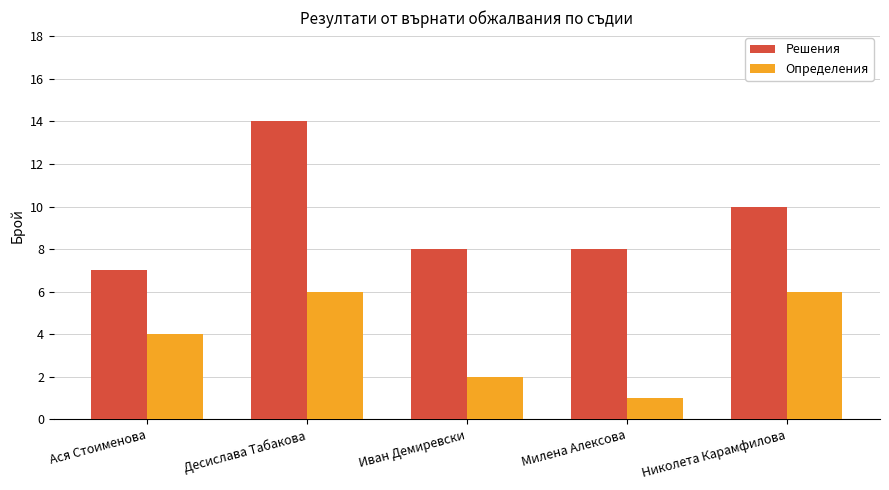

Which series changed the most between Ася Стоименова and Десислава Табакова?

Решения